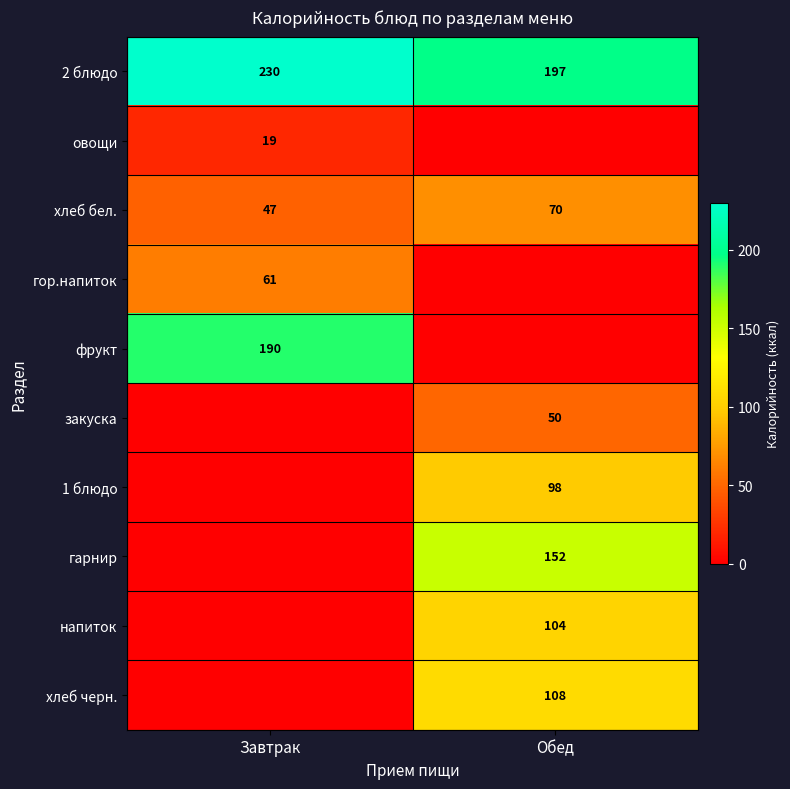

Is it true that хлеб черн. equals 108 at Обед?

True